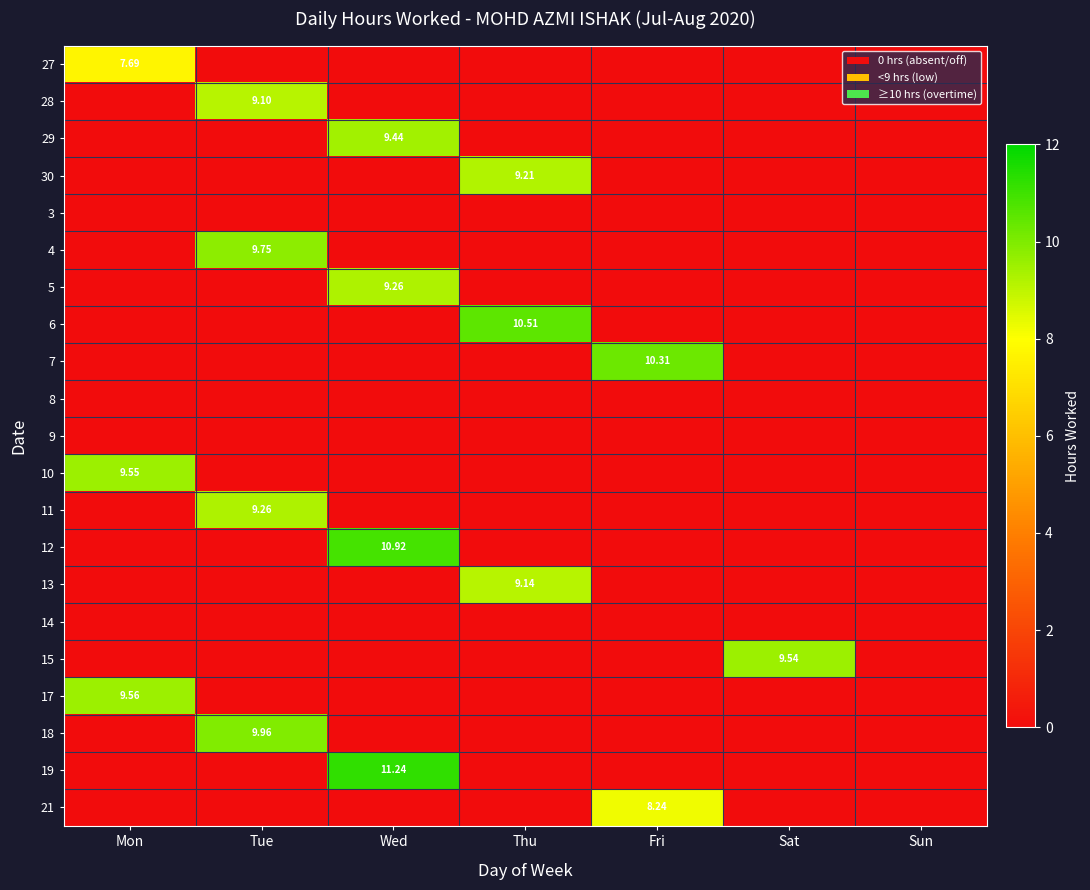

Which has a higher value, Wed or Sat?

Wed